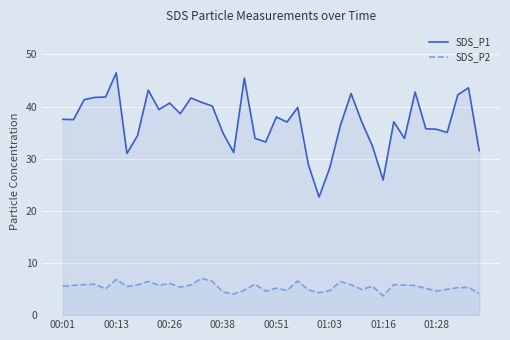

List the series in order of their overall mean, highest first.

SDS_P1, SDS_P2